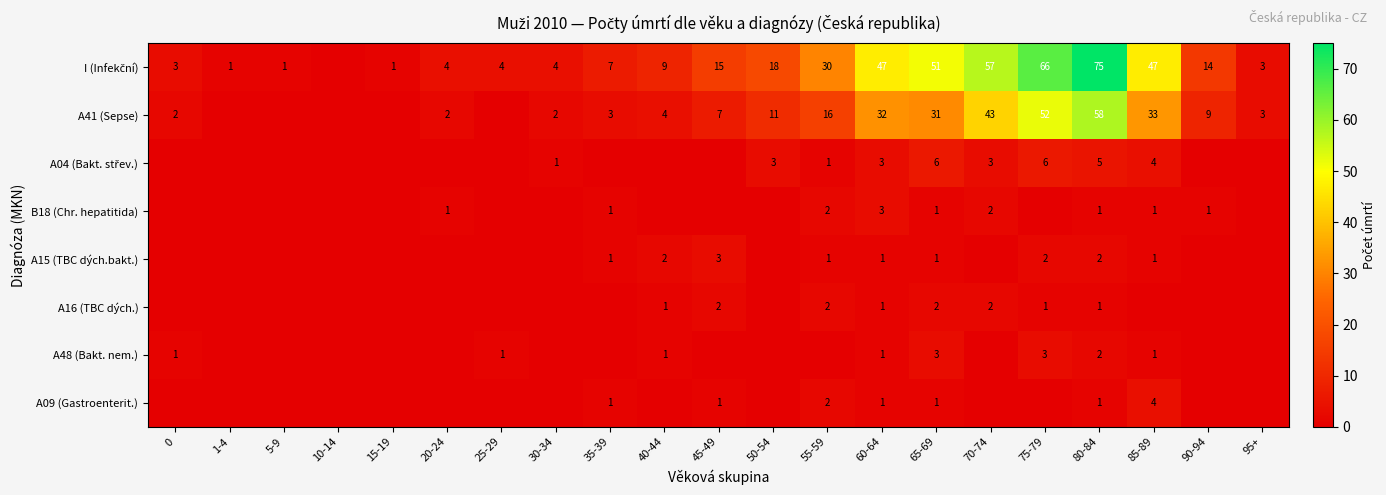

What is the spread (max minus min) of values at 65-69?

50